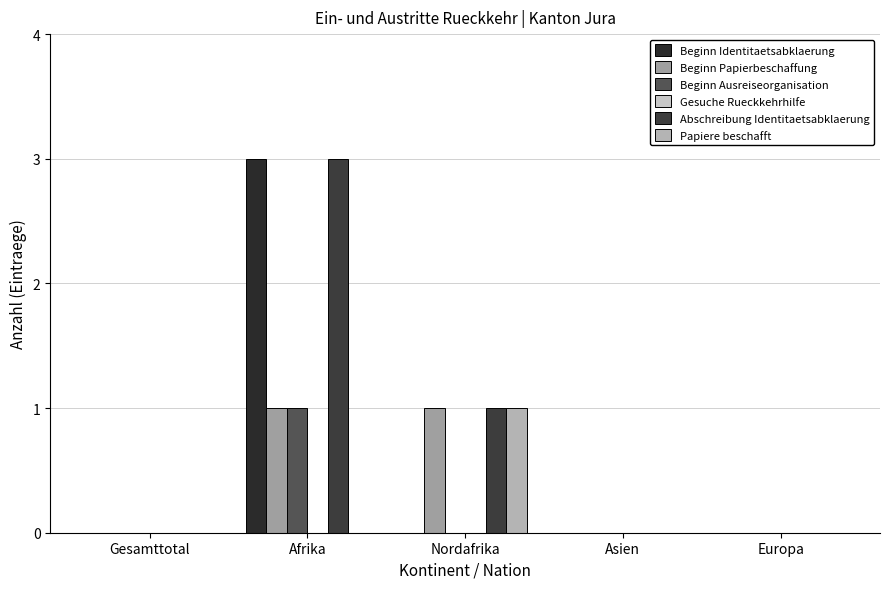

How many categories are shown in the chart?

5